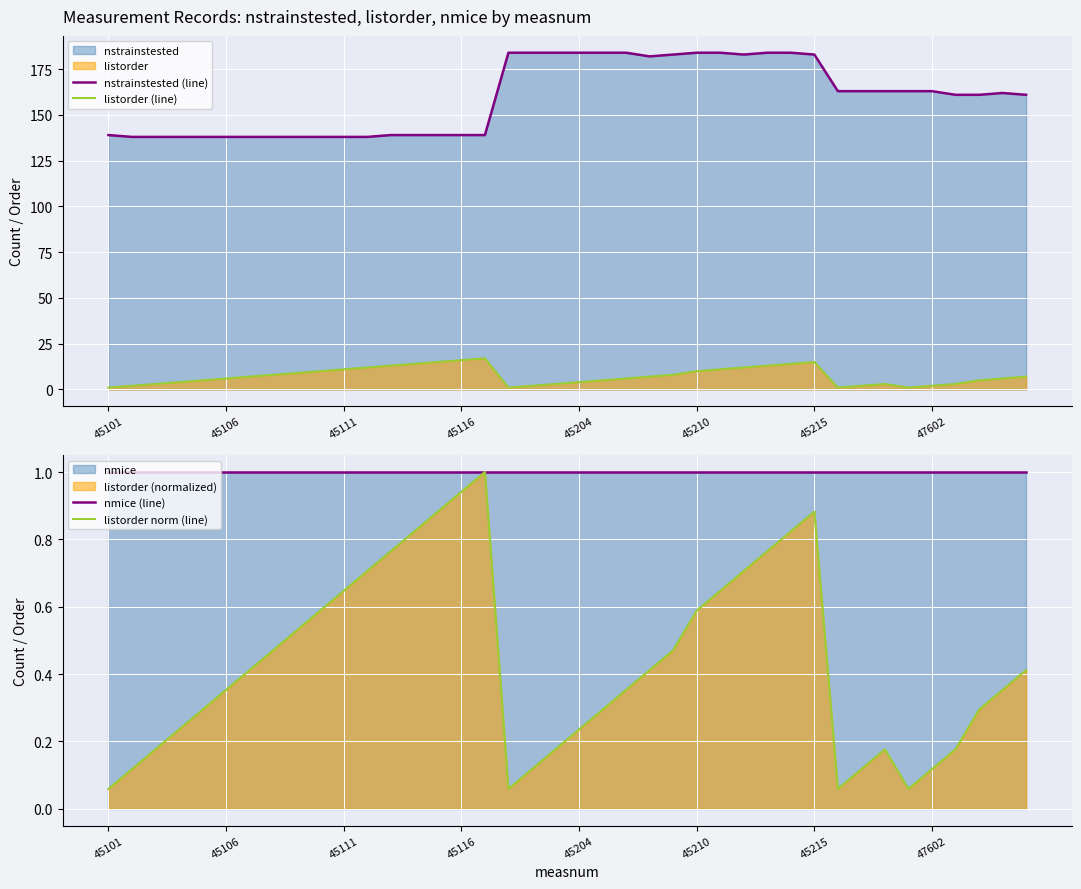

True or false: nstrainstested (line) and listorder norm (line) cross at least once.

False